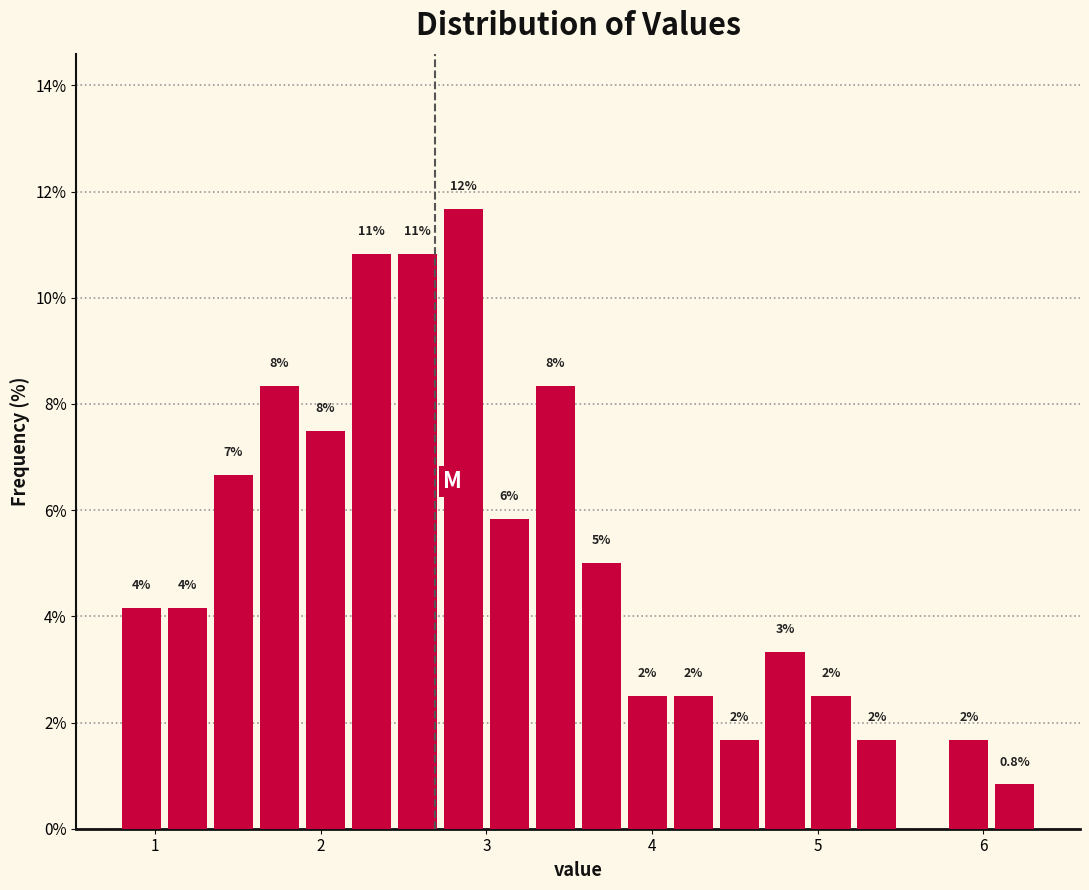

Around what value on the x-axis is the tallest bar? Give the approximate position of its centre, as read against the axis.

2.9